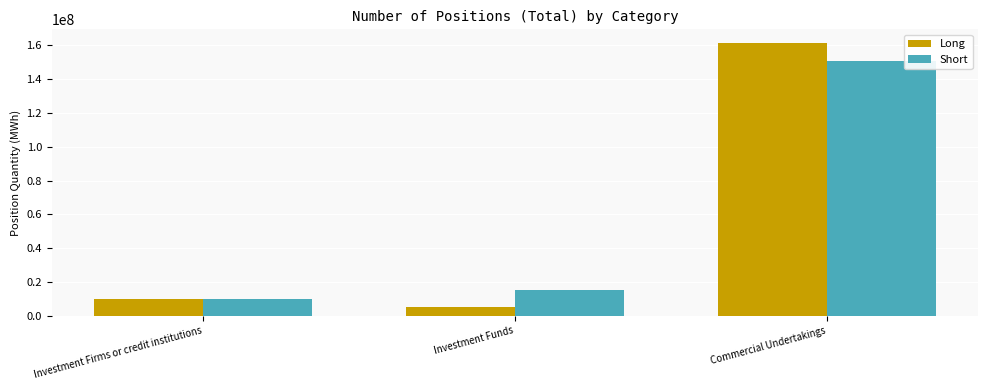

What is the total value across all series at Investment Funds?

20552573.9